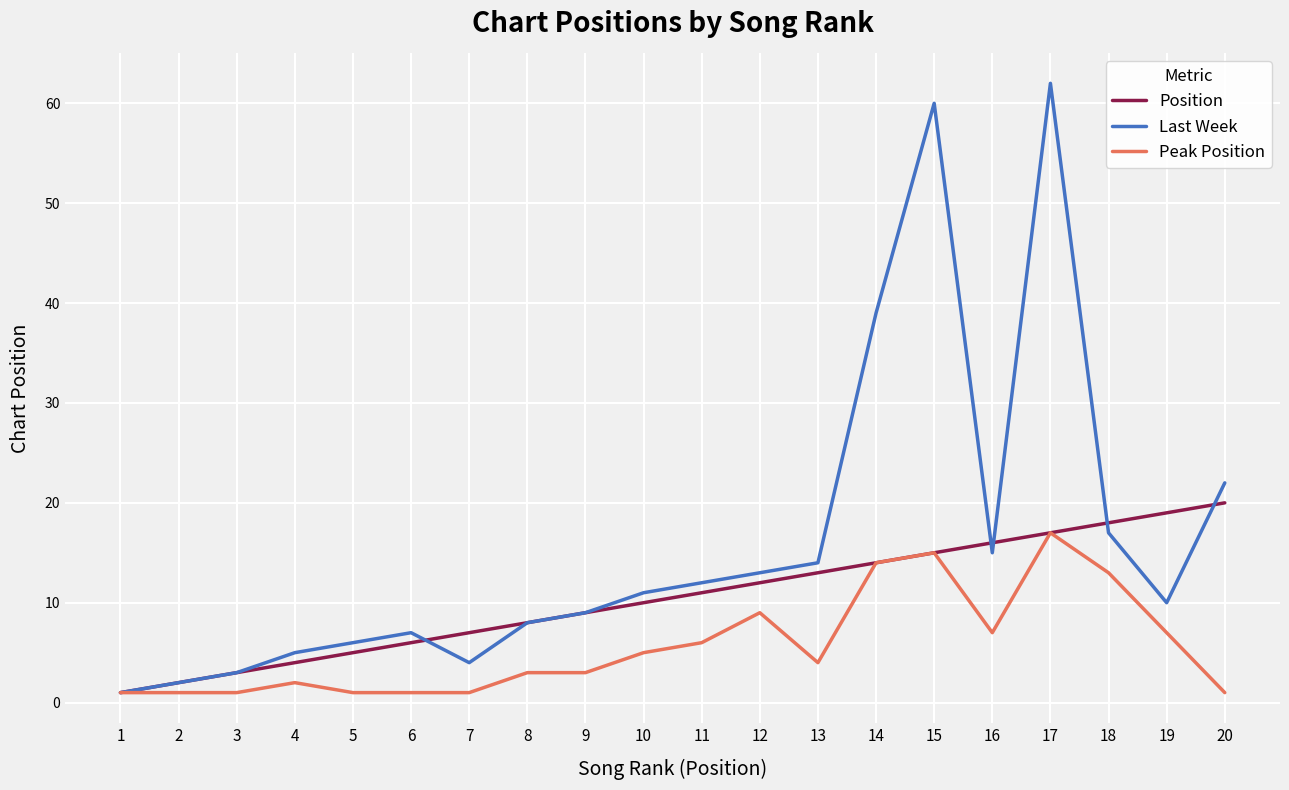

What is the maximum value shown in the chart?

62